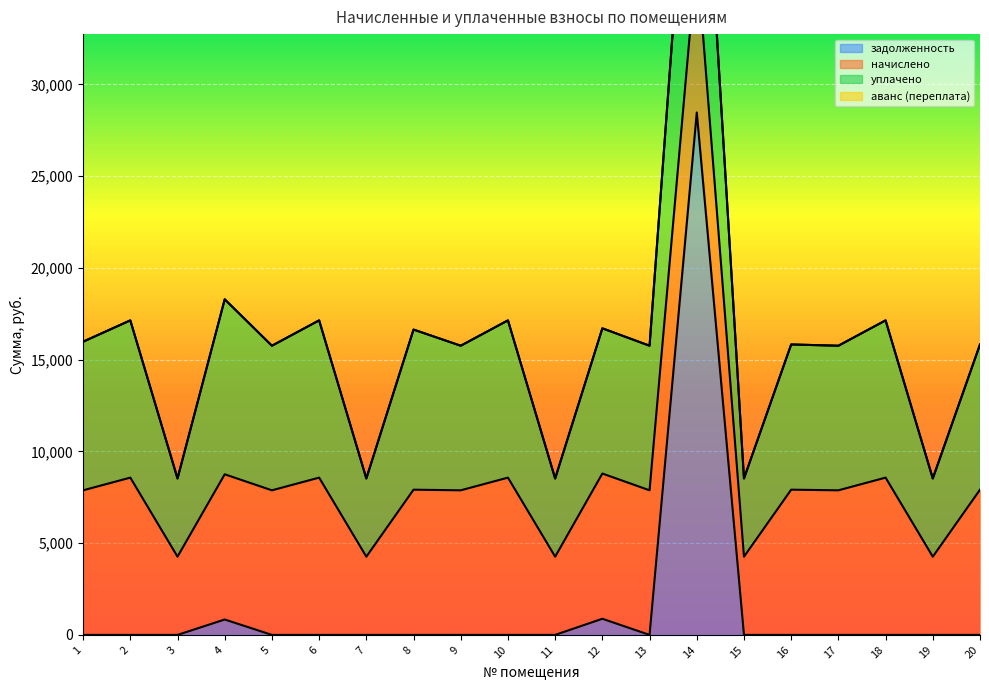

True or false: начислено and уплачено cross at least once.

False